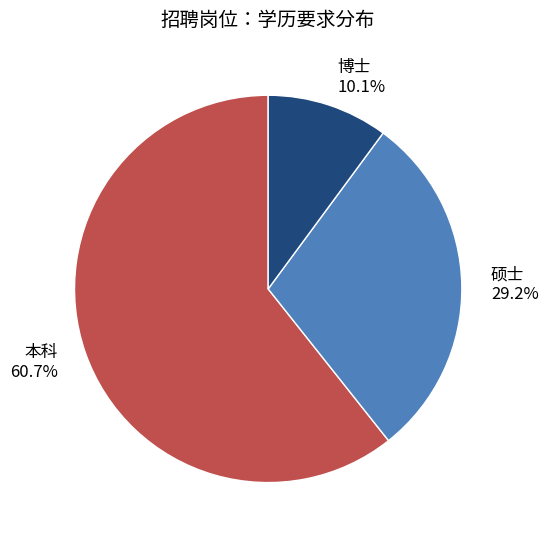

Which slice is the smallest?

博士